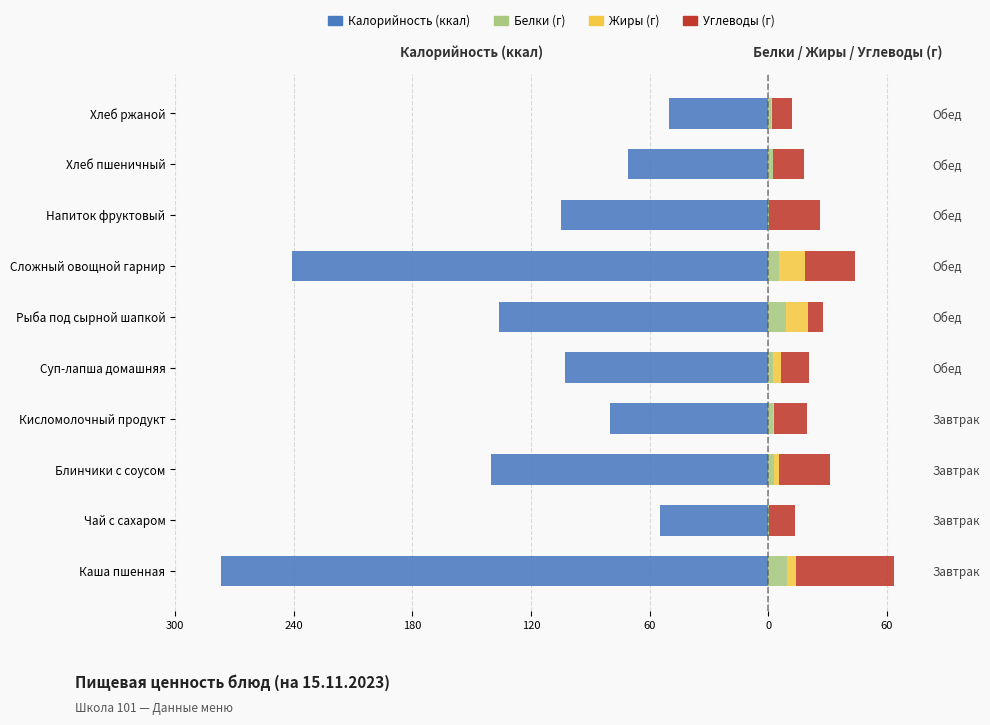

Between Чай с сахаром and Блинчики с соусом, which series saw the biggest shift?

Калорийность